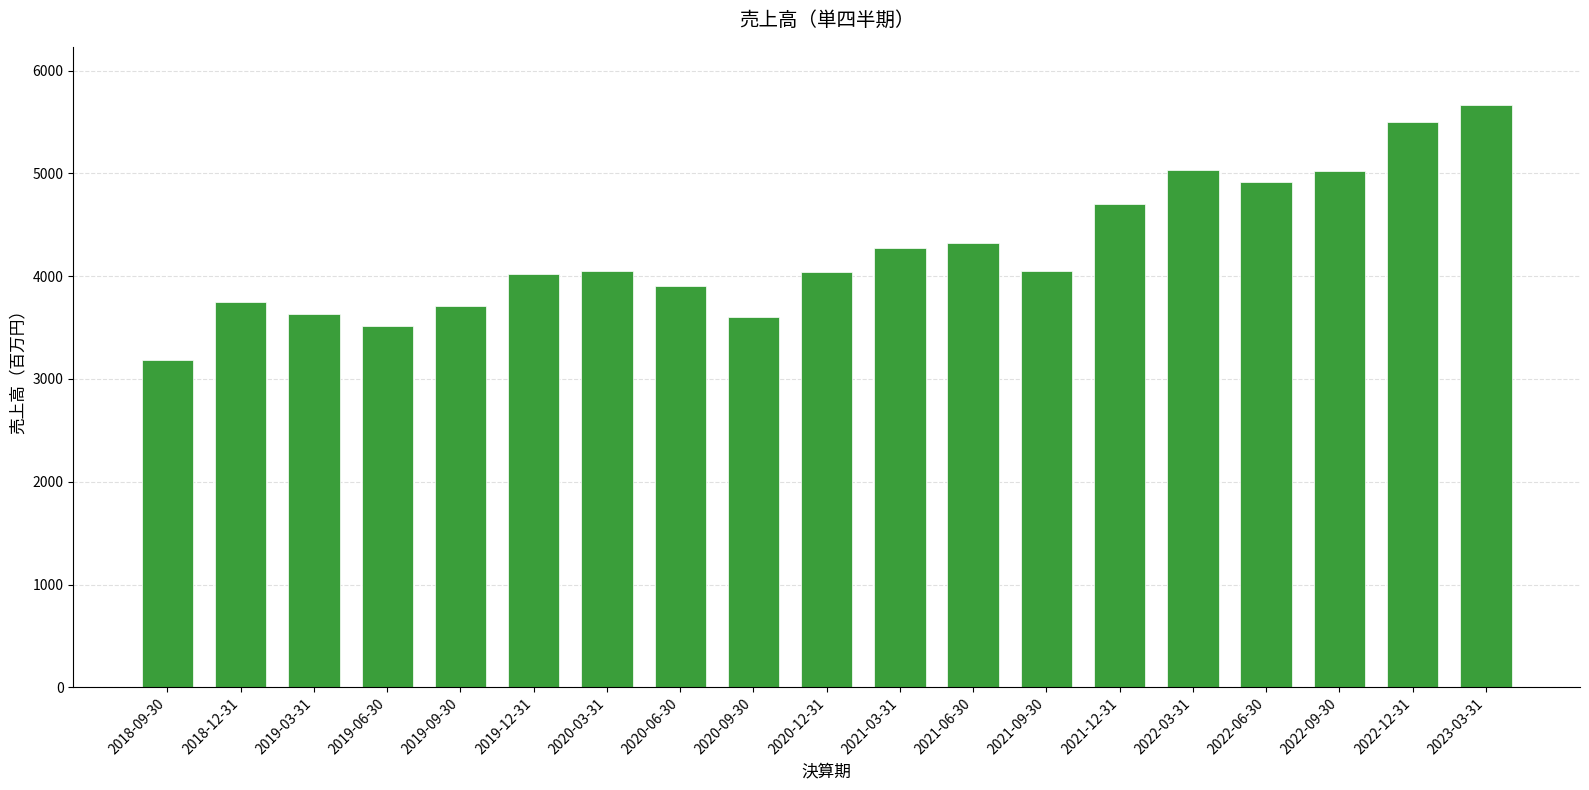

The chart shows a value of 5664 at 2023-03-31. True or false?

True